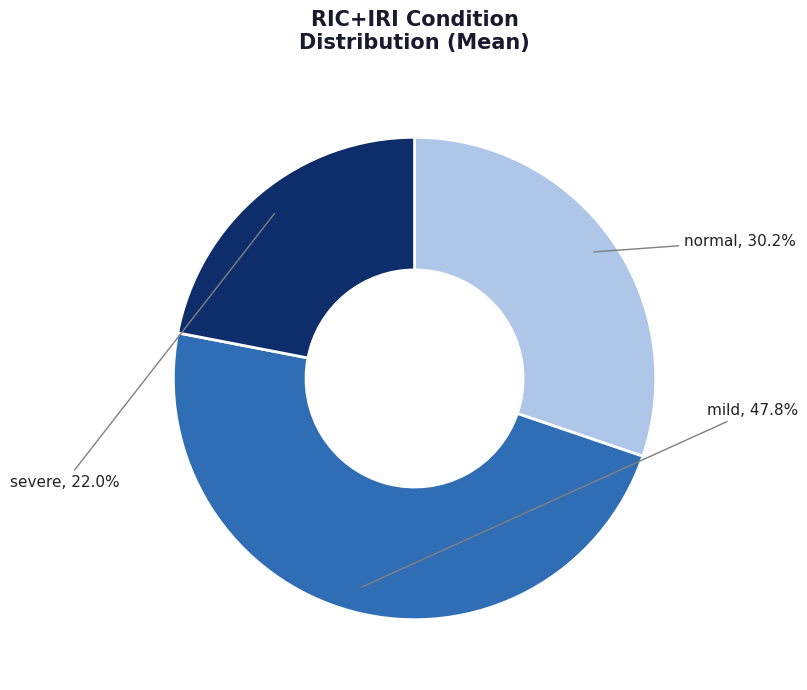

Is it true that normal is 18% of the pie?

False